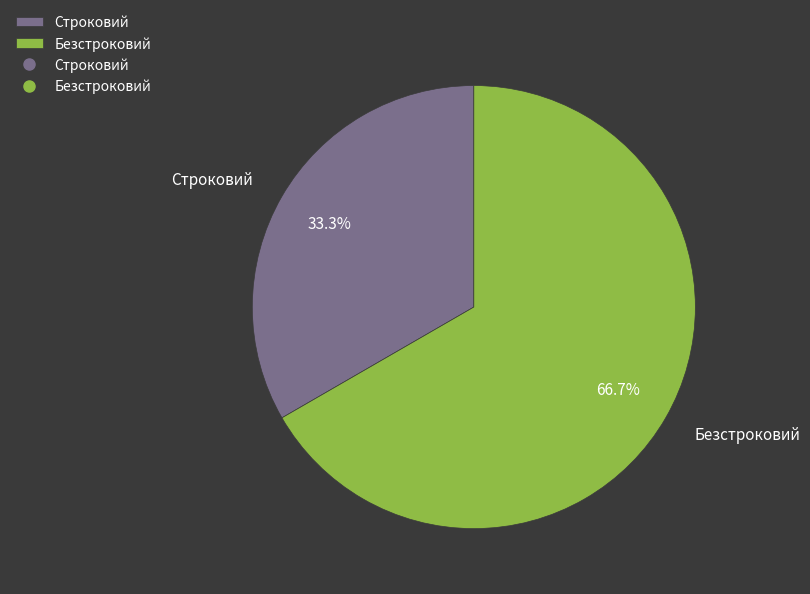

The Безстроковий slice represents 67% of the pie. True or false?

True